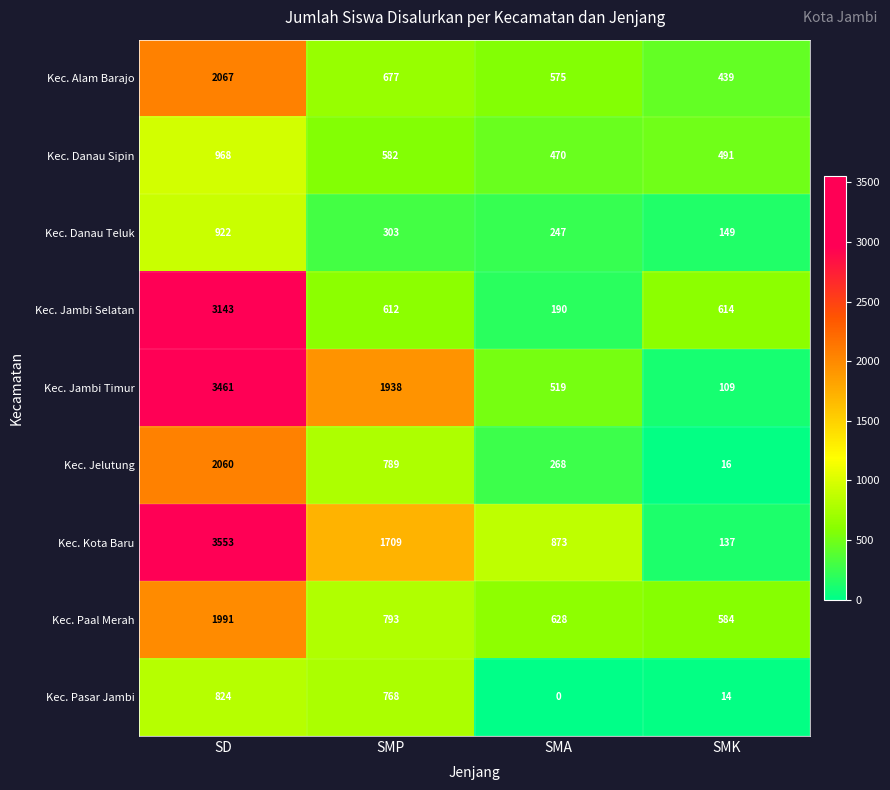

The value of Kec. Jambi Selatan at SD is 1613. True or false?

False